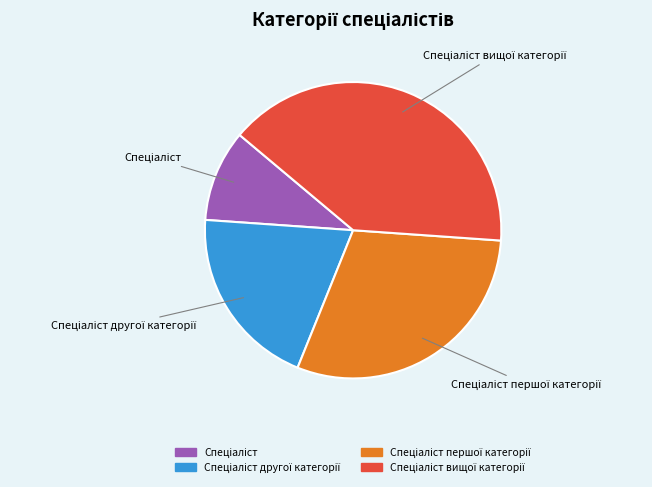

Is there a majority slice in this chart?

No